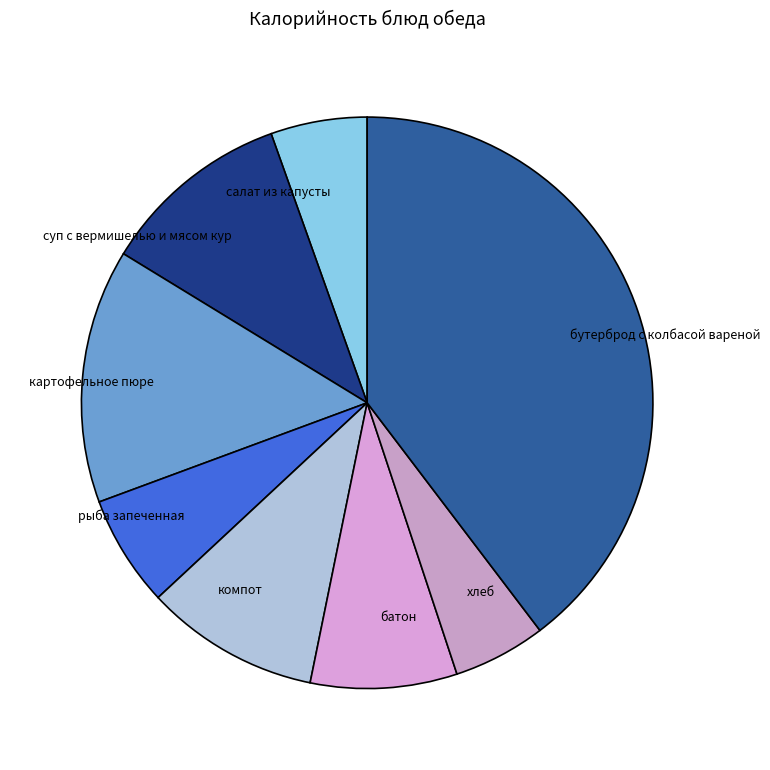

Is there a majority slice in this chart?

No